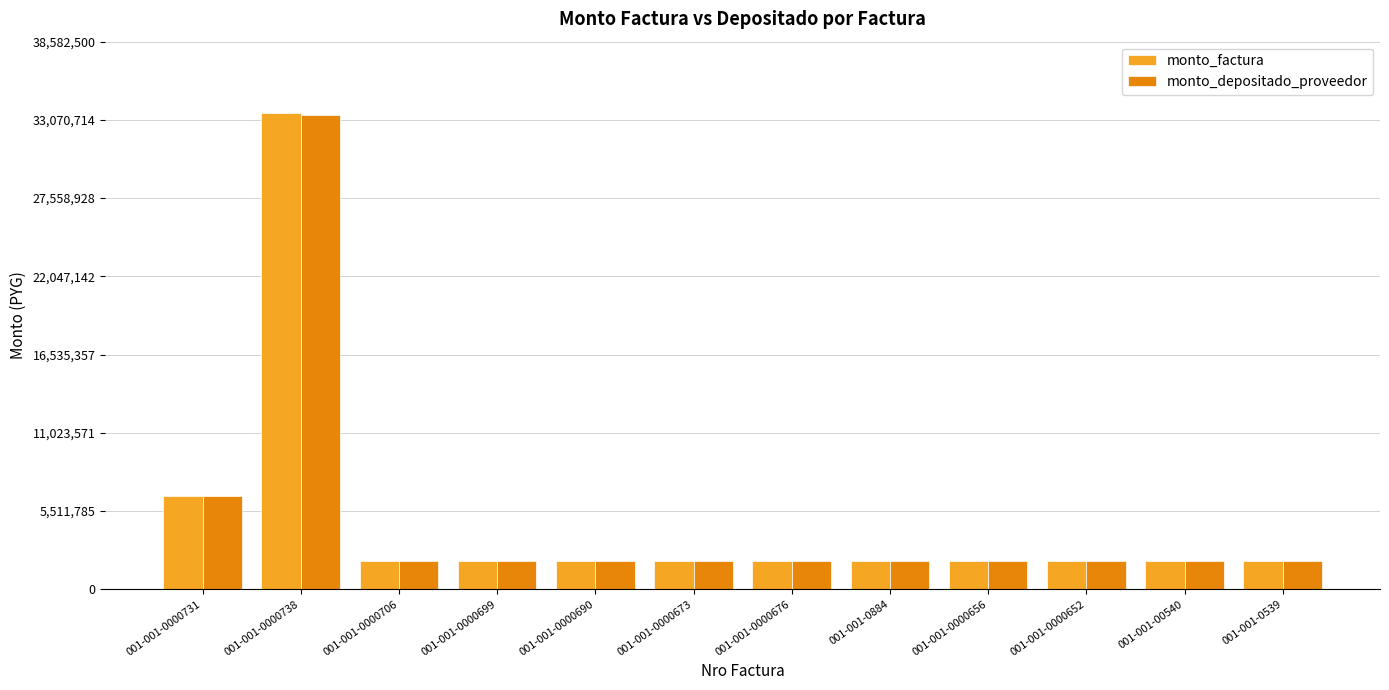

Which series has the widest spread of values?

monto_factura